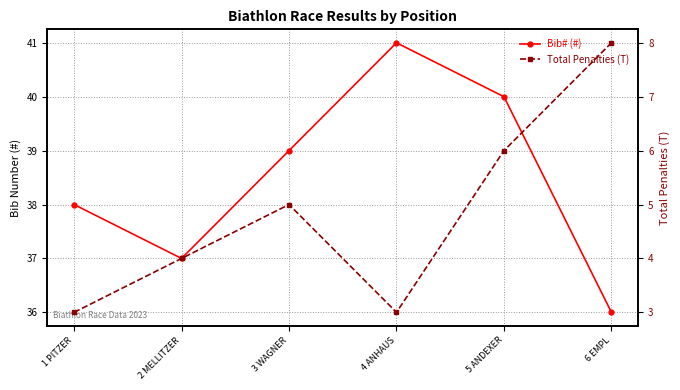

How many values in the Bib# (#) series are below 39?

3